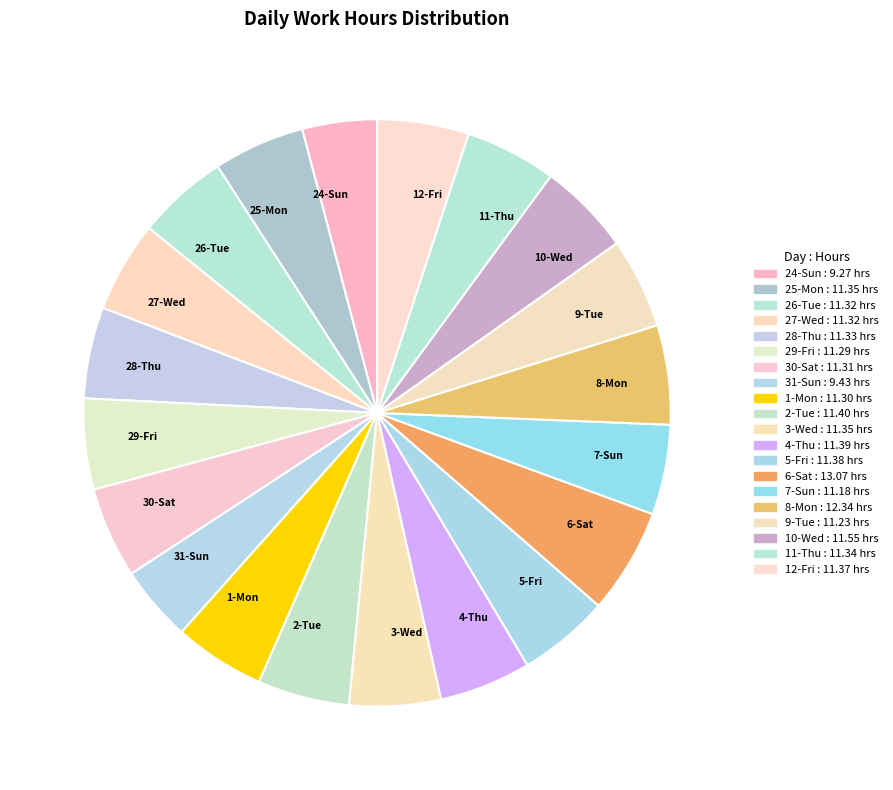

The 12-Fri slice represents 5% of the pie. True or false?

True